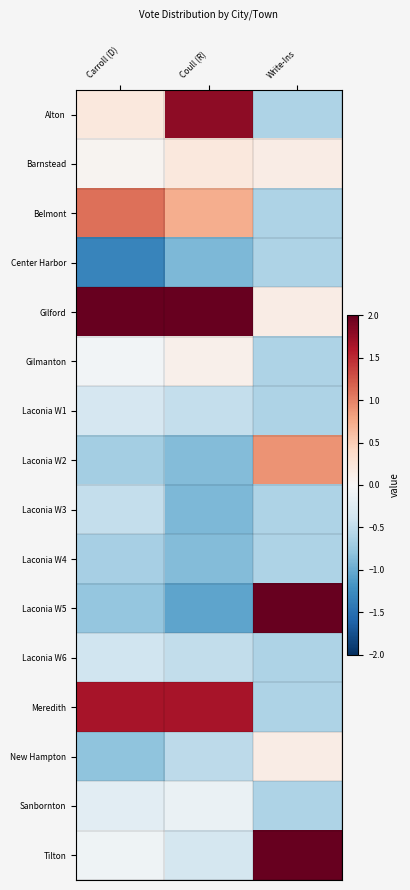

Which label corresponds to the largest value in the chart?

Carroll (D)